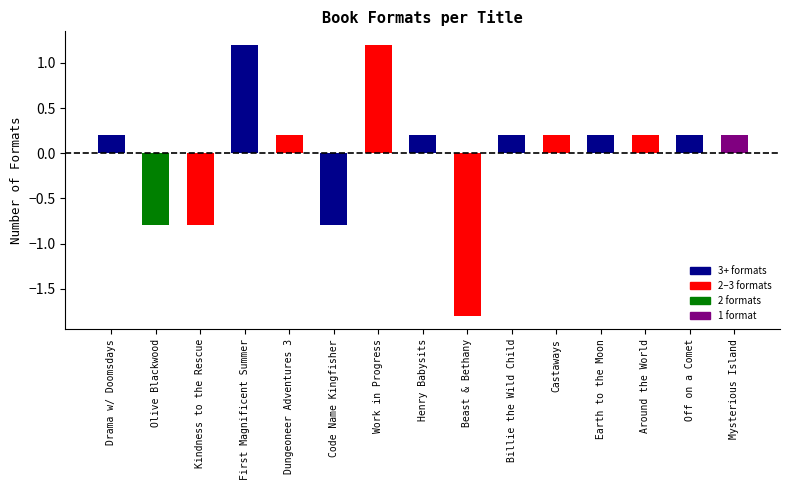

Reading left to right, what are all the values shown in this chart?

Drama w/ Doomsdays=0.2	Olive Blackwood=-0.8	Kindness to the Rescue=-0.8	First Magnificent Summer=1.2	Dungeoneer Adventures 3=0.2	Code Name Kingfisher=-0.8	Work in Progress=1.2	Henry Babysits=0.2	Beast & Bethany=-1.8	Billie the Wild Child=0.2	Castaways=0.2	Earth to the Moon=0.2	Around the World=0.2	Off on a Comet=0.2	Mysterious Island=0.2